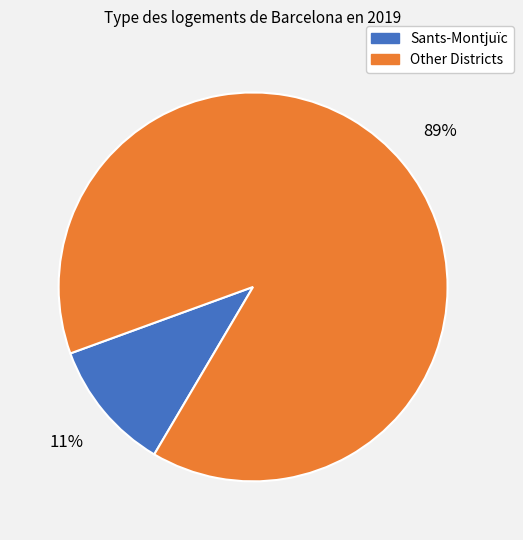

How many segments does this pie chart have?

2